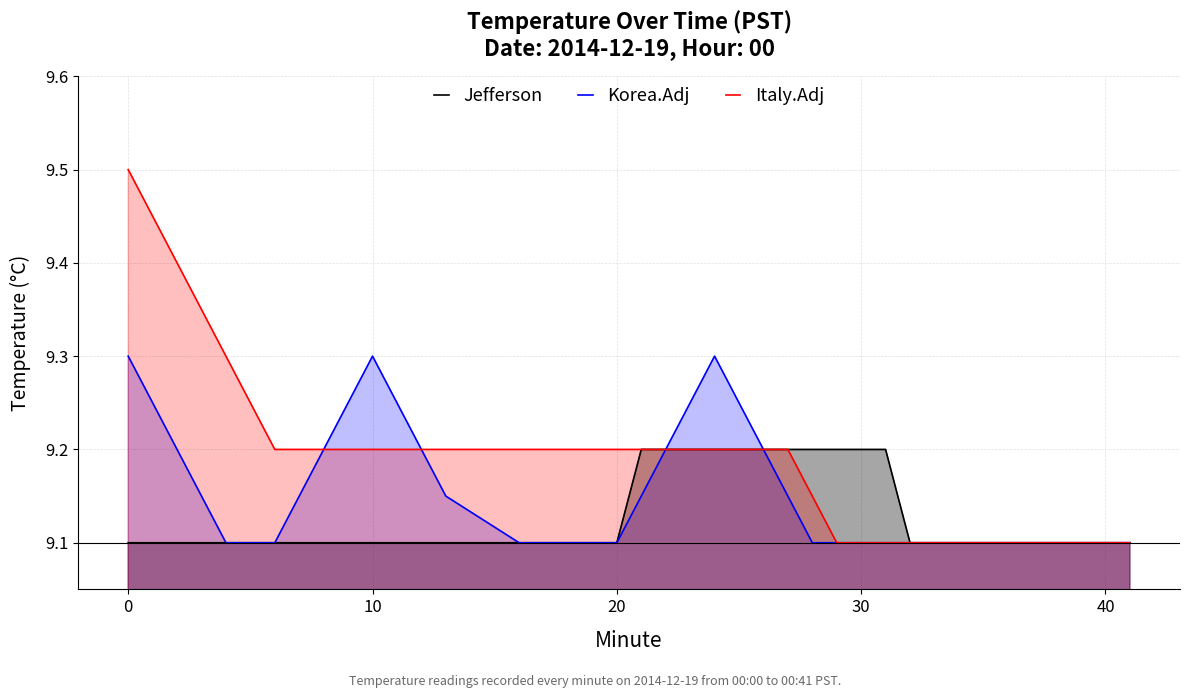

What is the minimum value shown in the chart?

9.1